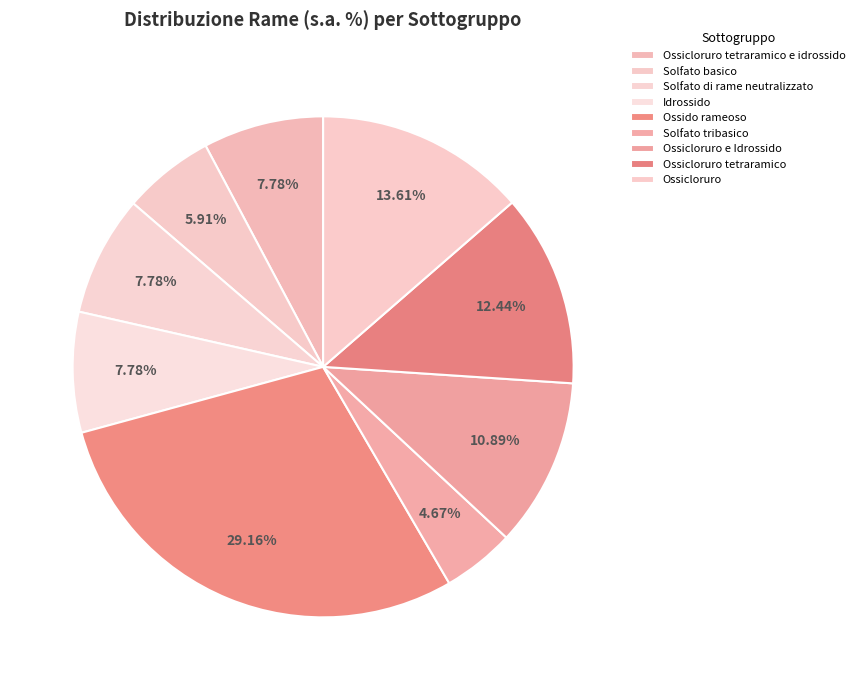

How many segments does this pie chart have?

9